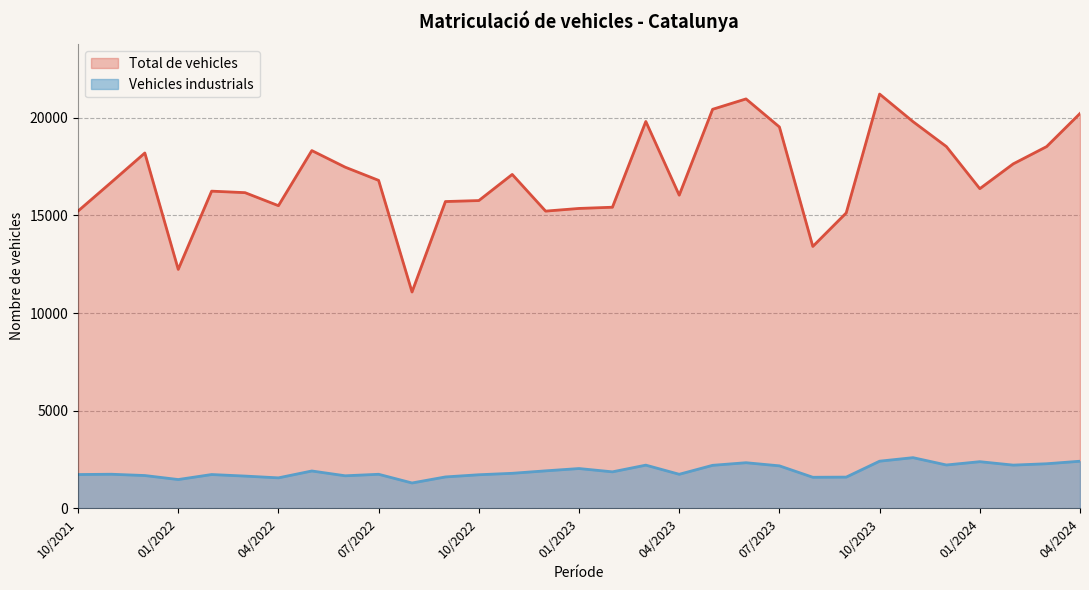

How many data points does each series have?

31